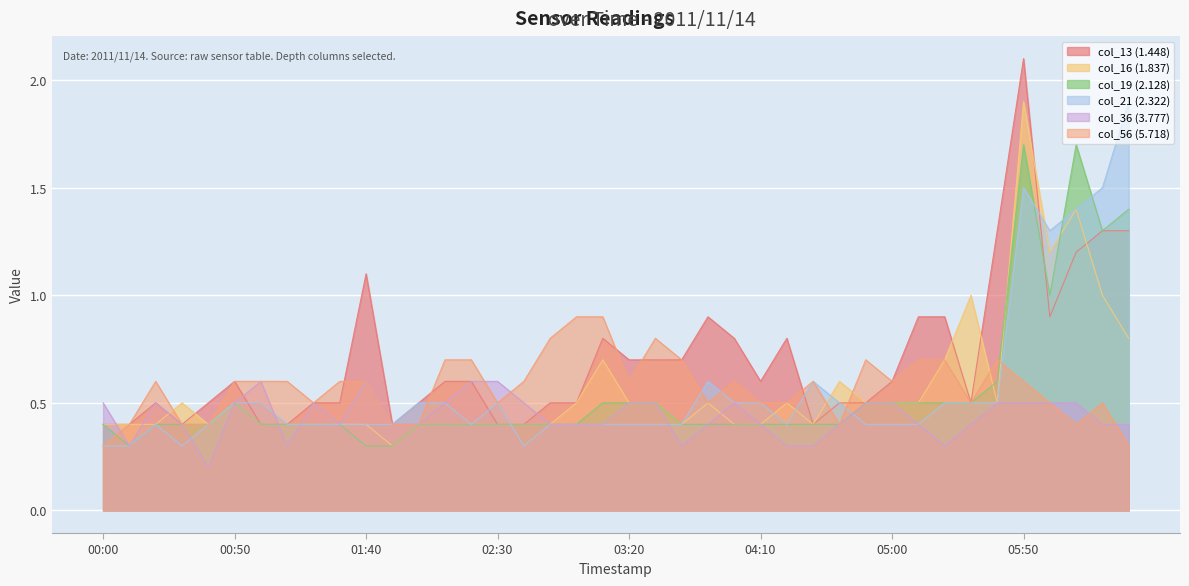

What is the highest value of the col_13 (1.448) series?

2.1